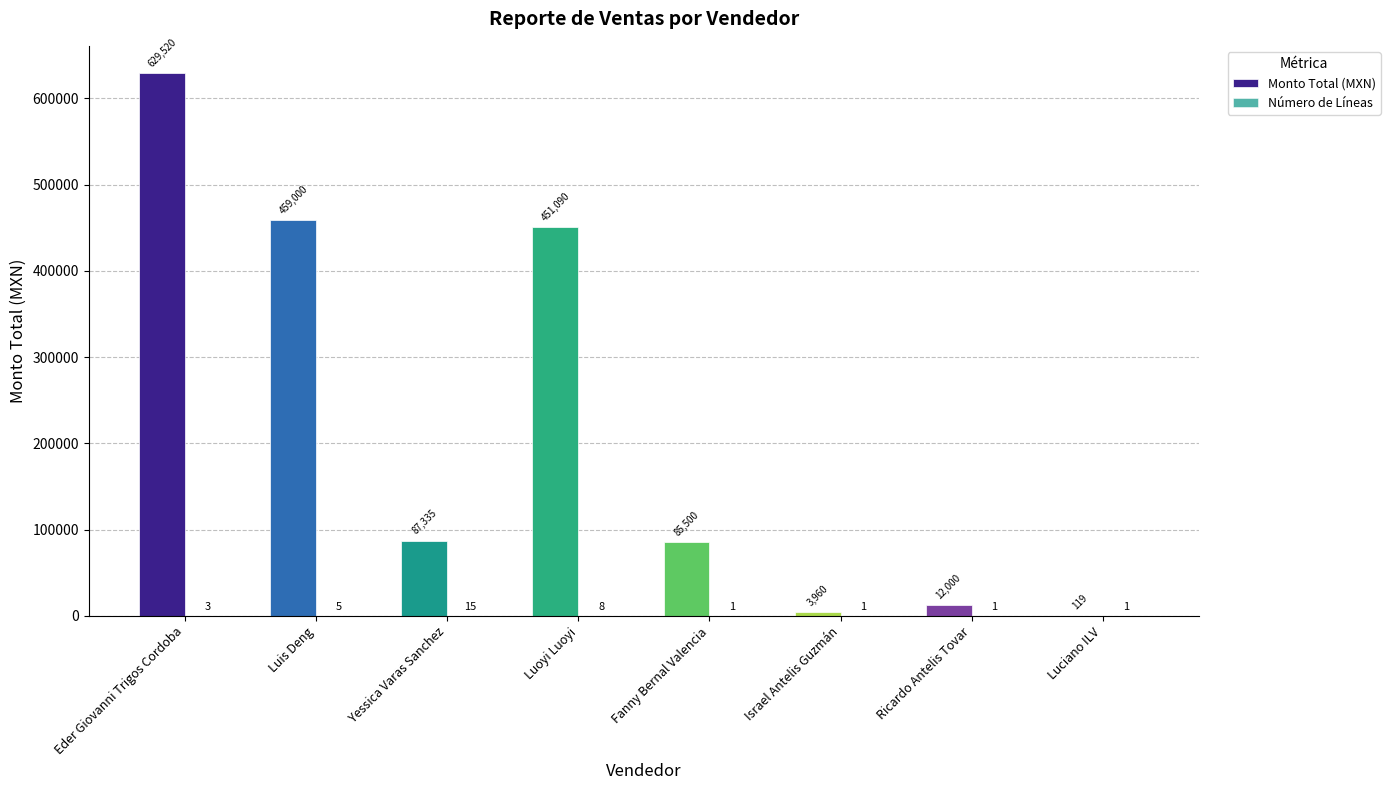

Count the number of categories in the chart.

8